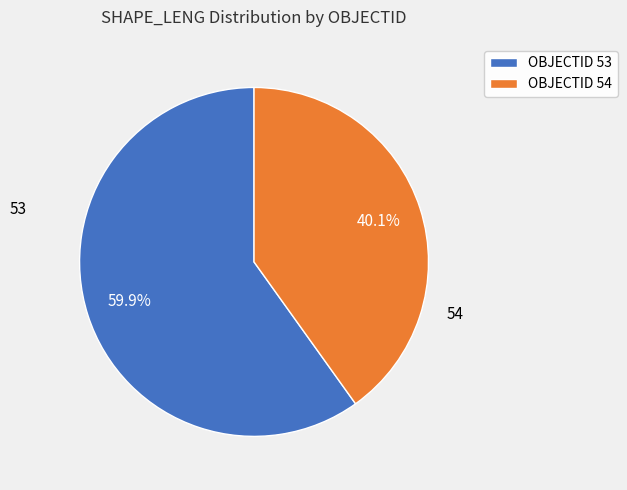

Is 54 the majority of the pie?

No